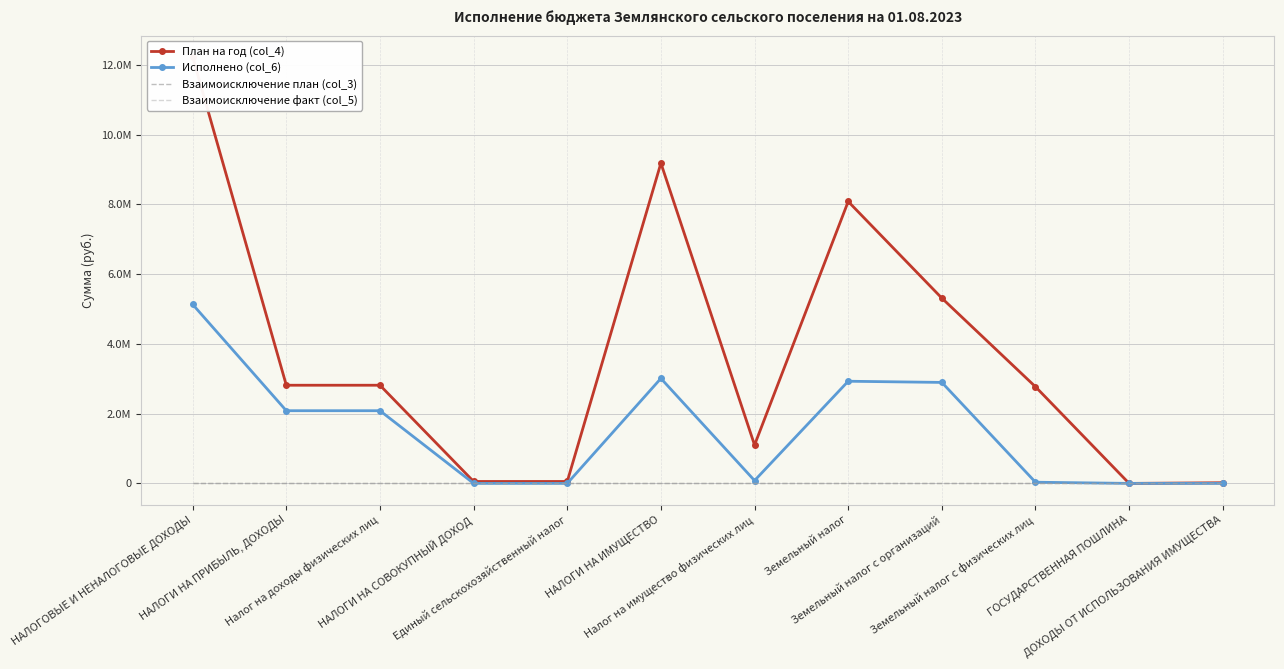

List the labels in order of Исполнено (col_6) value, largest first.

НАЛОГОВЫЕ И НЕНАЛОГОВЫЕ ДОХОДЫ, НАЛОГИ НА ИМУЩЕСТВО, Земельный налог, Земельный налог с организаций, НАЛОГИ НА ПРИБЫЛЬ, ДОХОДЫ, Налог на доходы физических лиц, Налог на имущество физических лиц, Земельный налог с физических лиц, НАЛОГИ НА СОВОКУПНЫЙ ДОХОД, Единый сельскохозяйственный налог, ГОСУДАРСТВЕННАЯ ПОШЛИНА, ДОХОДЫ ОТ ИСПОЛЬЗОВАНИЯ ИМУЩЕСТВА